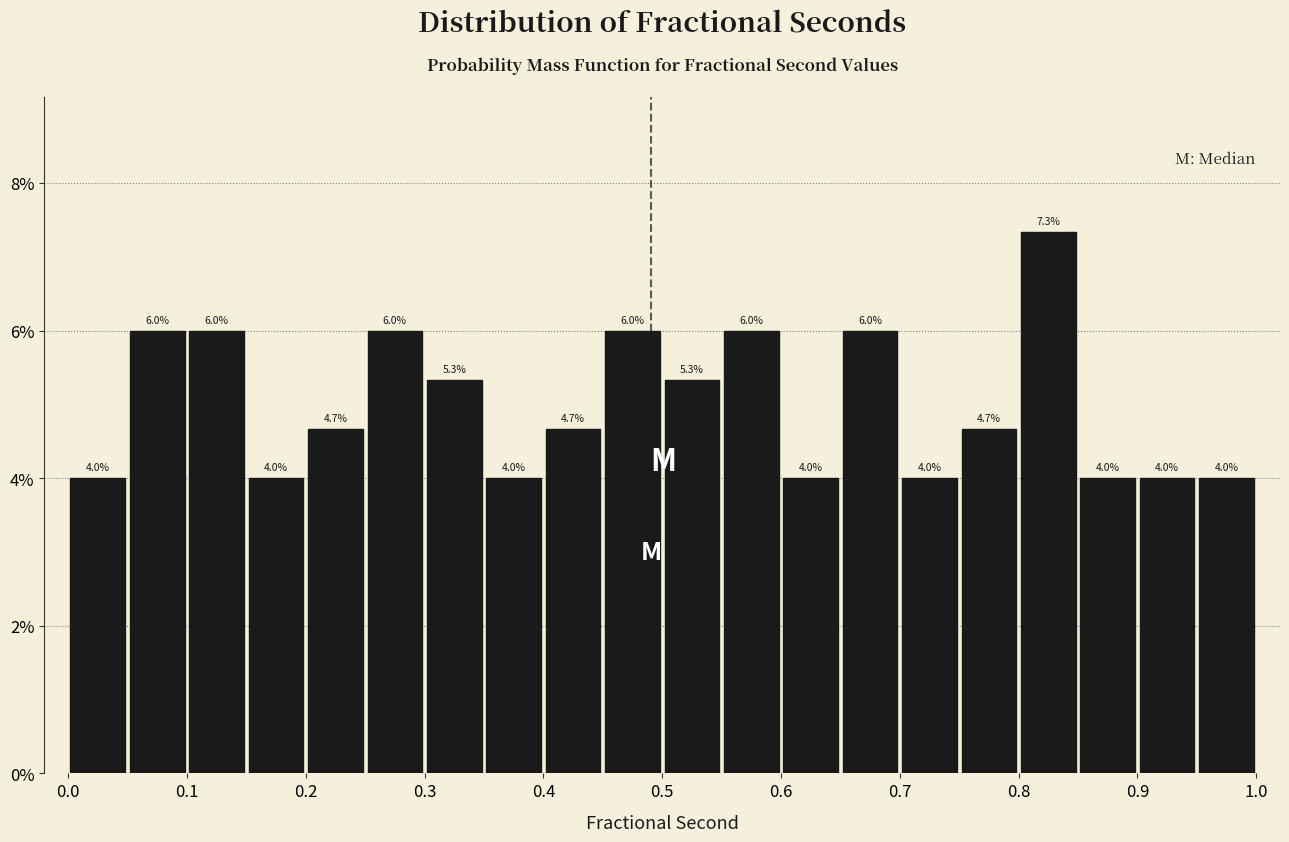

Reading left to right, list every bar in this chart as the range it spans on the x-axis followed by its height.

0.00 to 0.05: 4.0
0.05 to 0.10: 6.0
0.10 to 0.15: 6.0
0.15 to 0.20: 4.0
0.20 to 0.25: 4.7
0.25 to 0.30: 6.0
0.30 to 0.35: 5.3
0.35 to 0.40: 4.0
0.40 to 0.45: 4.7
0.45 to 0.50: 6.0
0.50 to 0.55: 5.3
0.55 to 0.60: 6.0
0.60 to 0.65: 4.0
0.65 to 0.70: 6.0
0.70 to 0.75: 4.0
0.75 to 0.80: 4.7
0.80 to 0.85: 7.3
0.85 to 0.90: 4.0
0.90 to 0.95: 4.0
0.95 to 1.00: 4.0